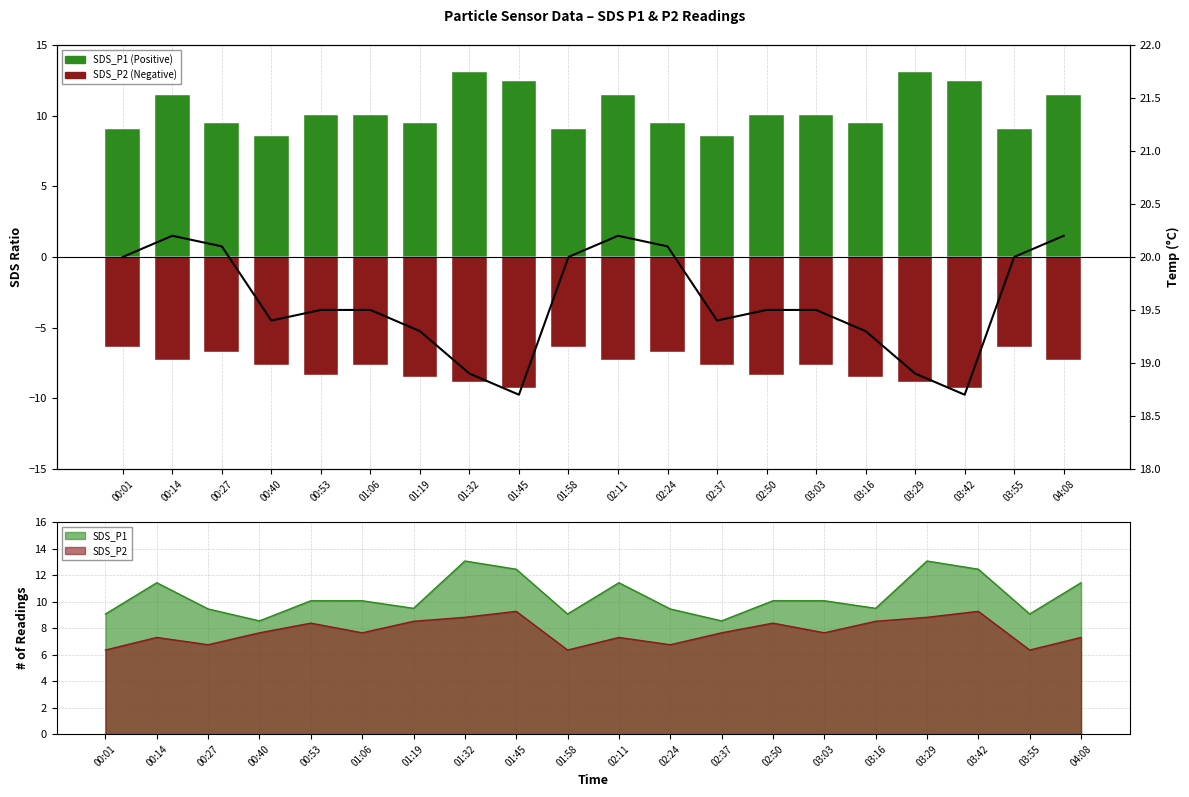

What is the value of the SDS_P2 (Red) bar at the 11th from the left?

-7.3